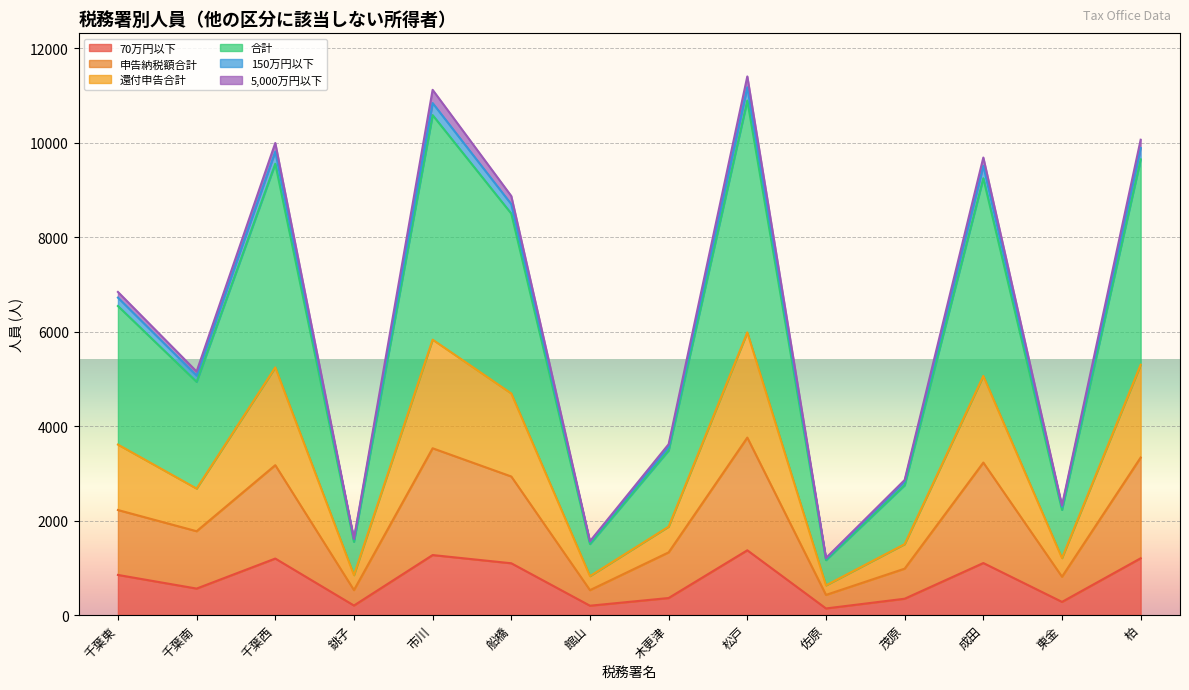

True or false: 150万円以下 and 還付申告合計 cross at least once.

False